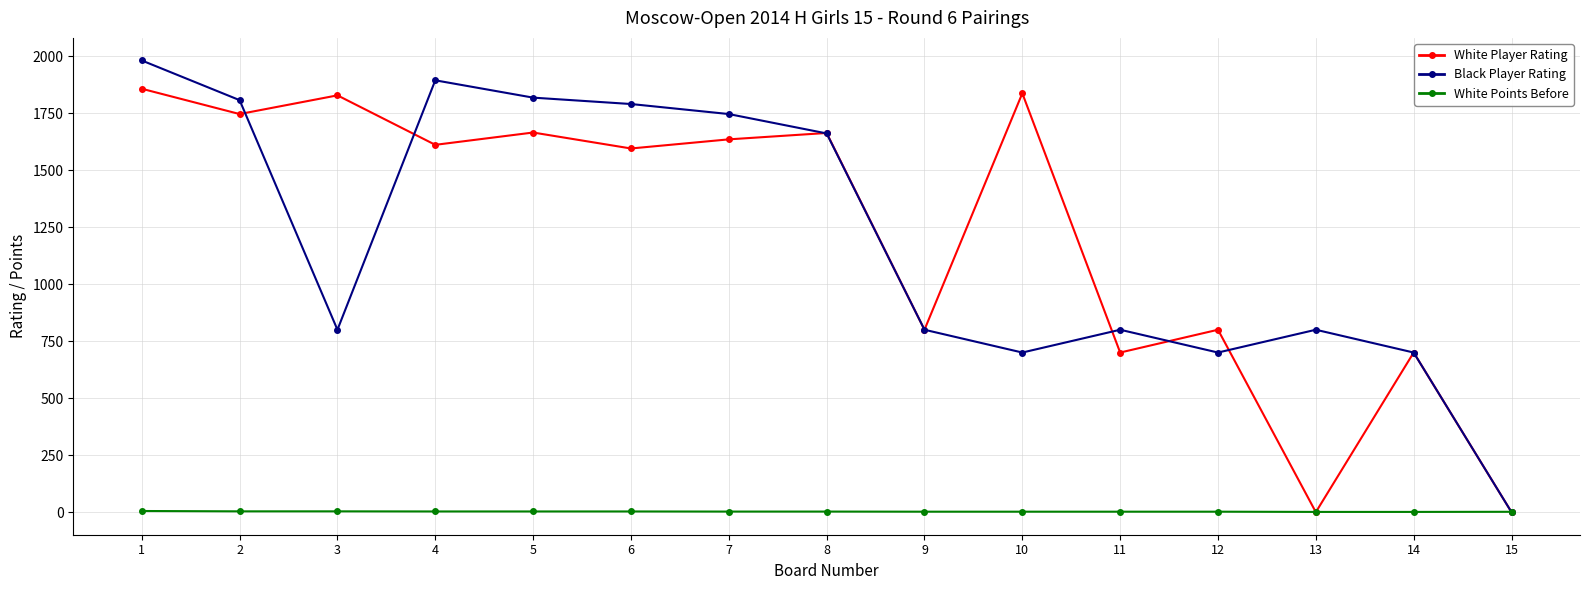

True or false: Black Player Rating has a value of 1746.0 at 7.

True